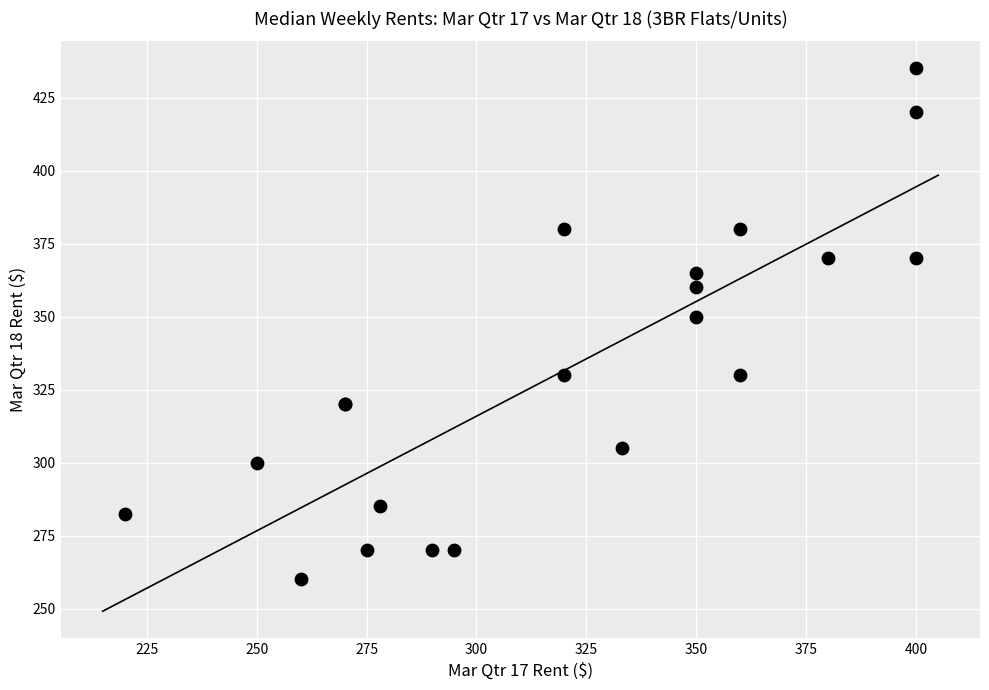

What Y value in the scatter plot is closest to 347?

350.0